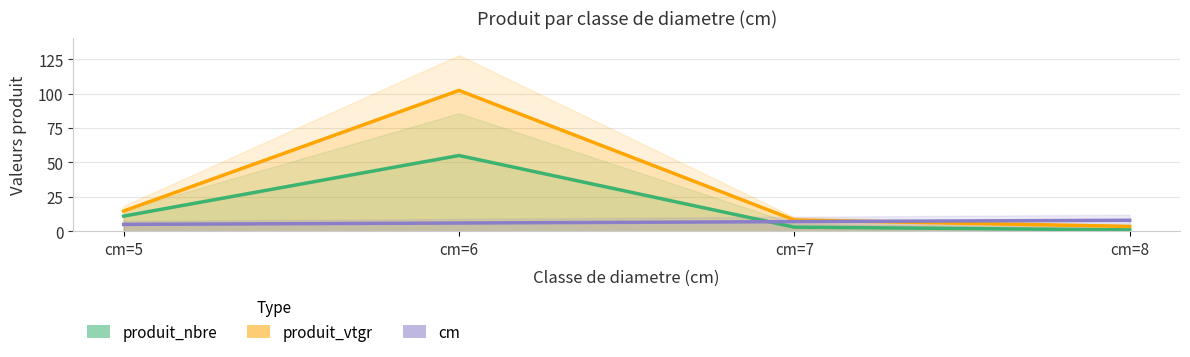

List the series in order of their peak value, lowest first.

cm, produit_nbre, produit_vtgr